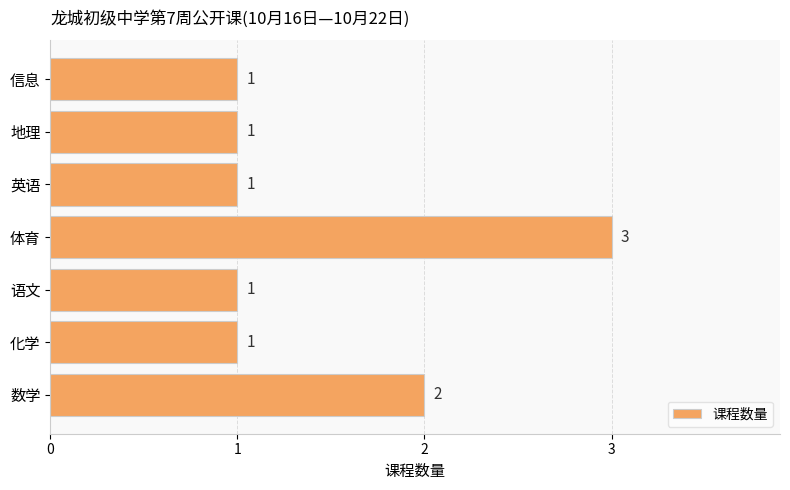

Approximately how many times larger is the value at 化学 compared to 体育?

0.3